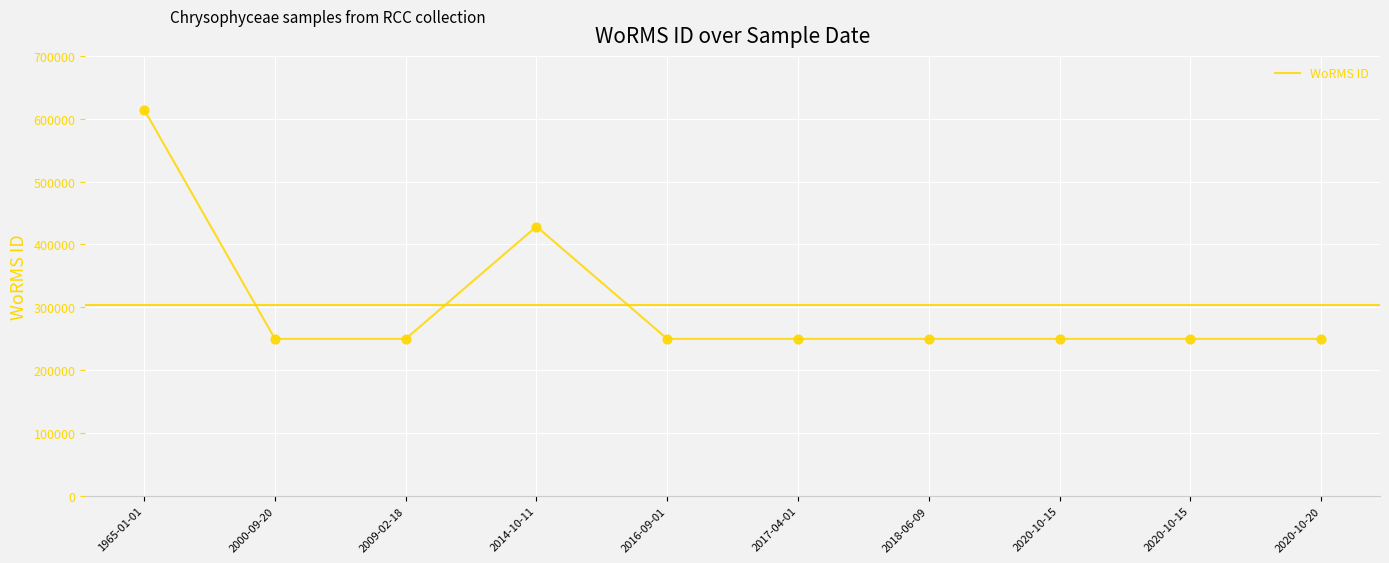

What is the change in value from 1965-01-01 to 2020-10-15?

-364969